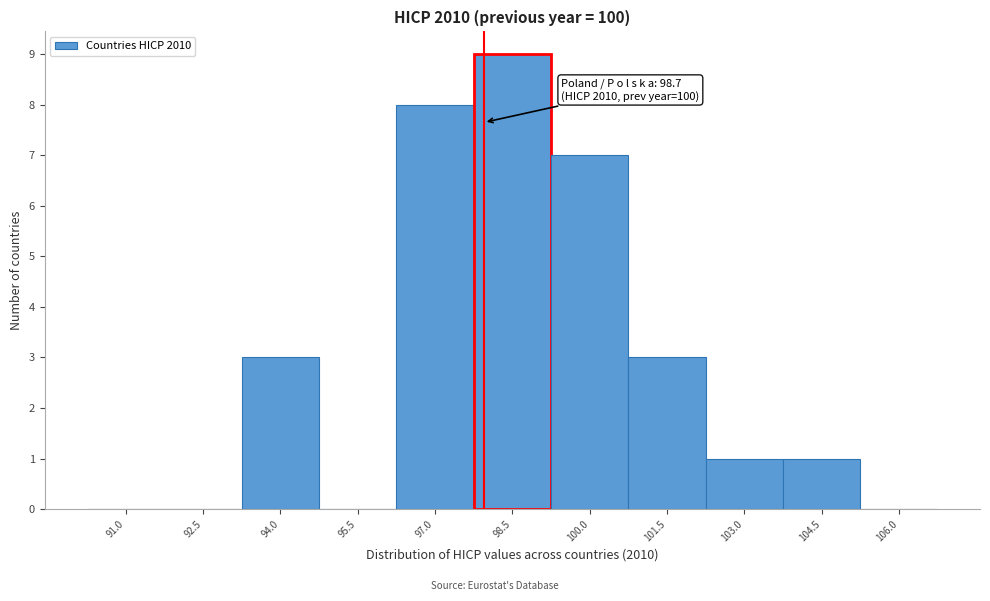

Reading left to right, transcribe all the data shown in this chart.

91.0=0	92.5=0	94.0=3	95.5=0	97.0=8	98.5=9	100.0=7	101.5=3	103.0=1	104.5=1	106.0=0